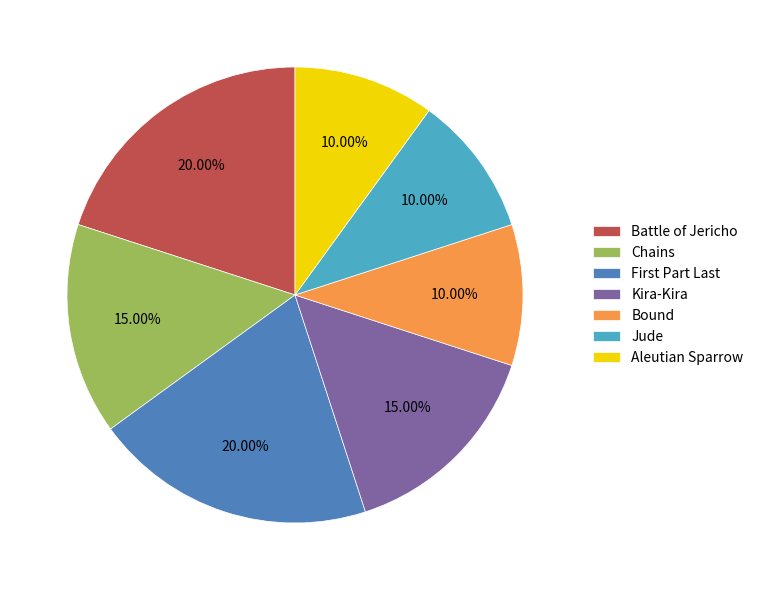

Which has a higher value, Battle of Jericho or Kira-Kira?

Battle of Jericho